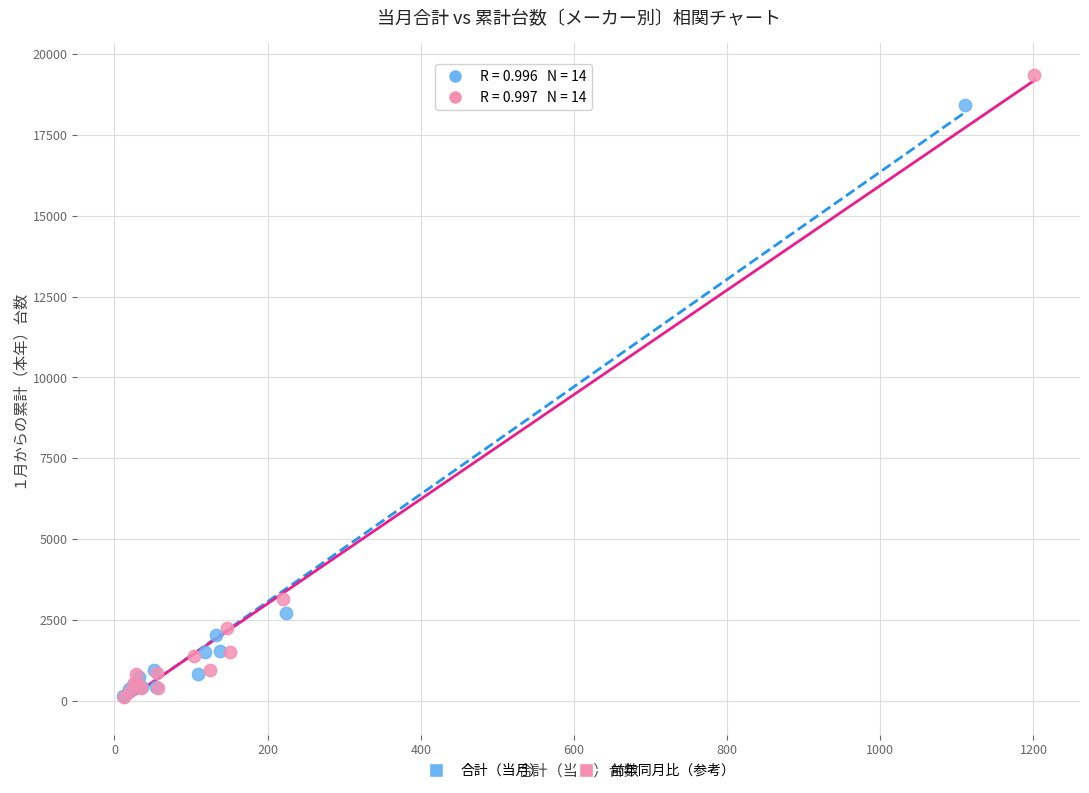

Which series reaches the maximum Y coordinate?

前年同月比（参考）